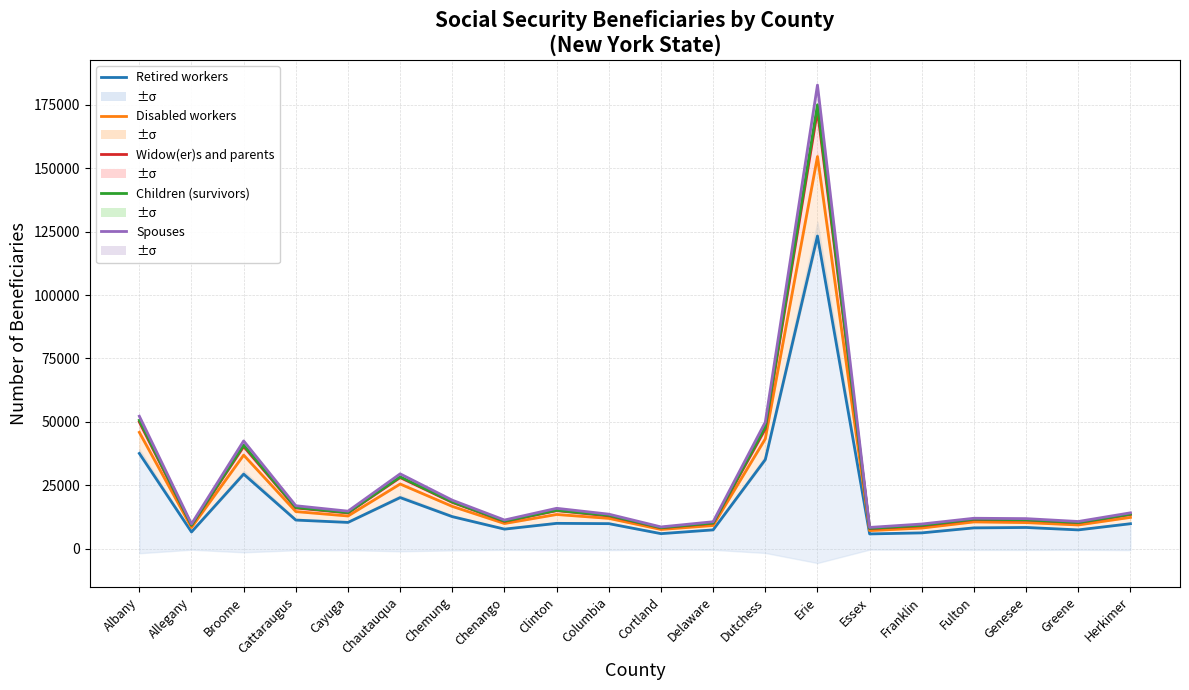

Is this an area chart (filled region under the line)?

No